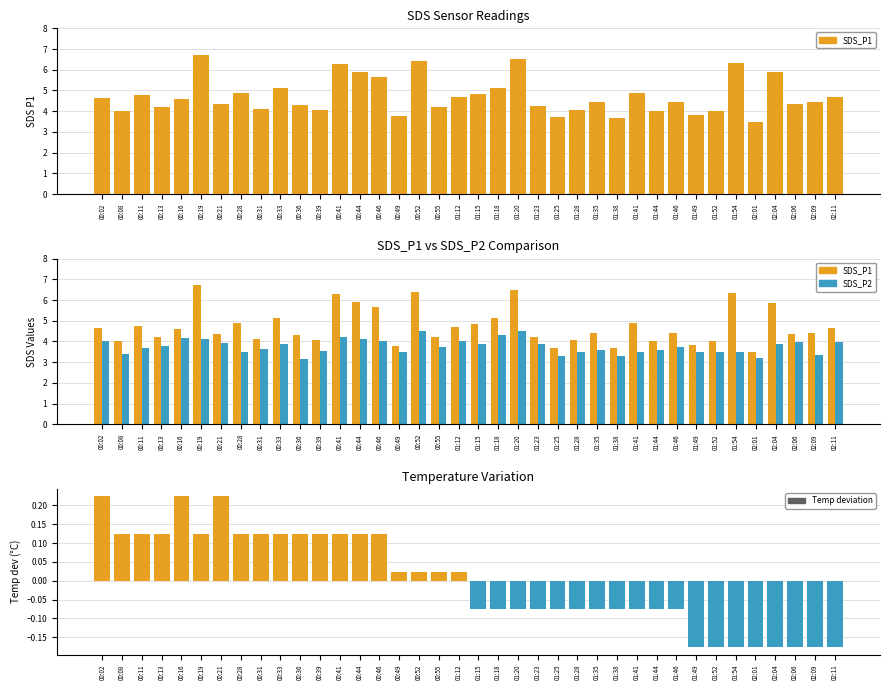

What position from the left is 01:28?

25